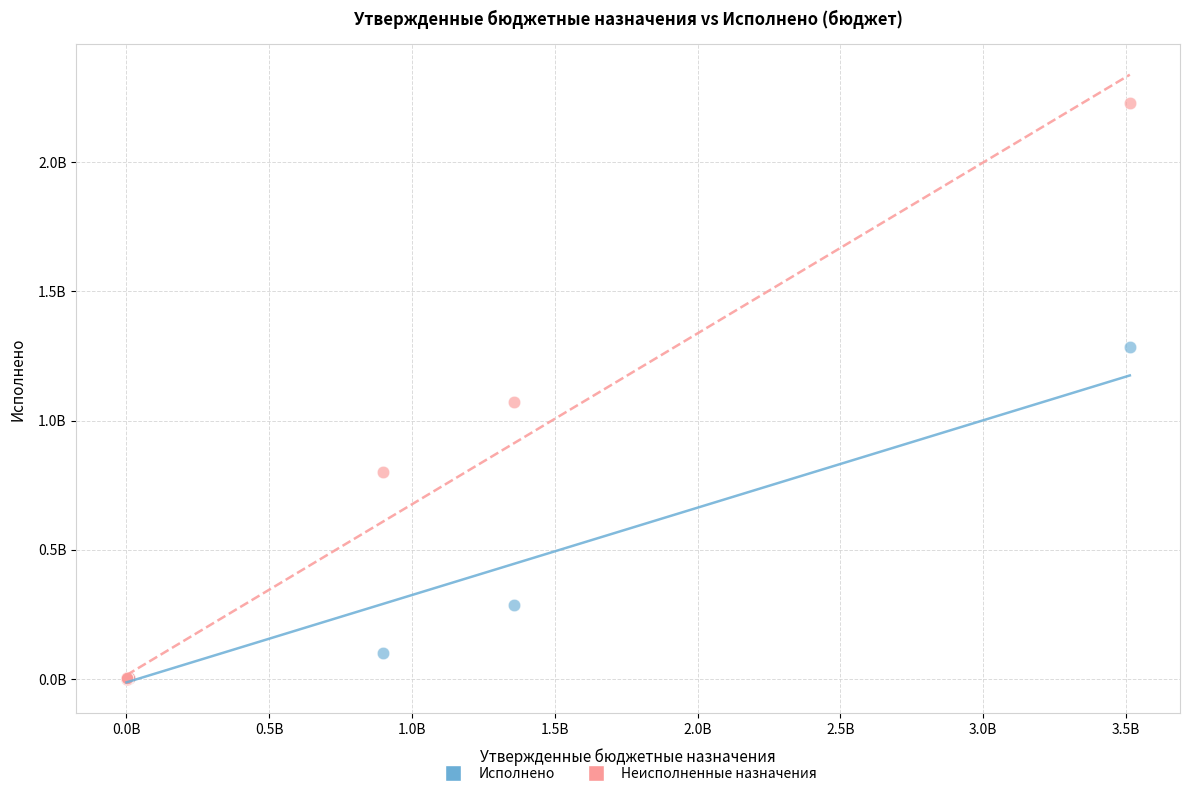

What are all the series names shown in the legend?

Исполнено, Неисполненные назначения